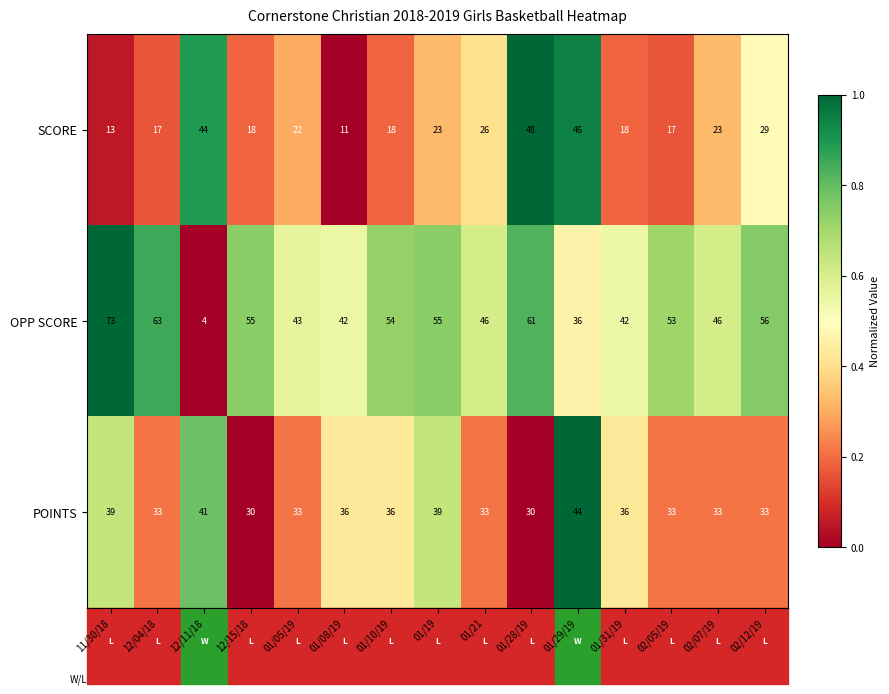

What is the maximum value shown in the chart?

73